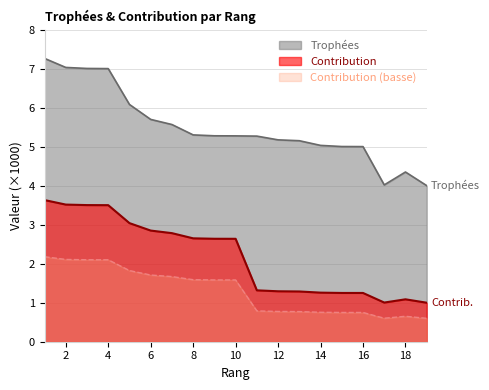

True or false: Contribution and Trophées cross at least once.

False